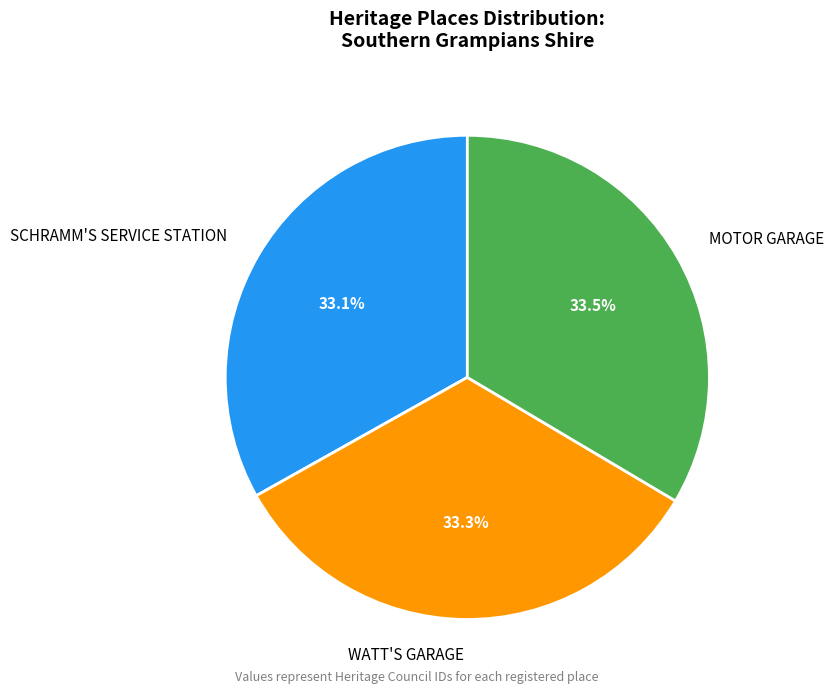

What portion of the pie excludes WATT'S GARAGE?

66.7%